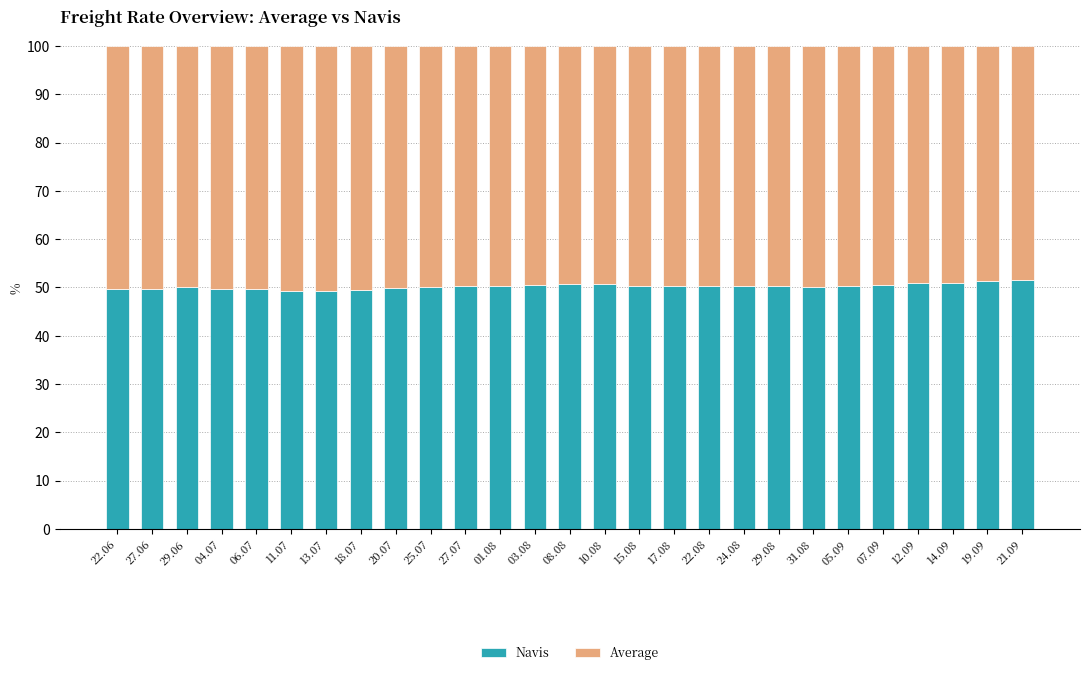

What is the total value across all series at 17.08?

100.0